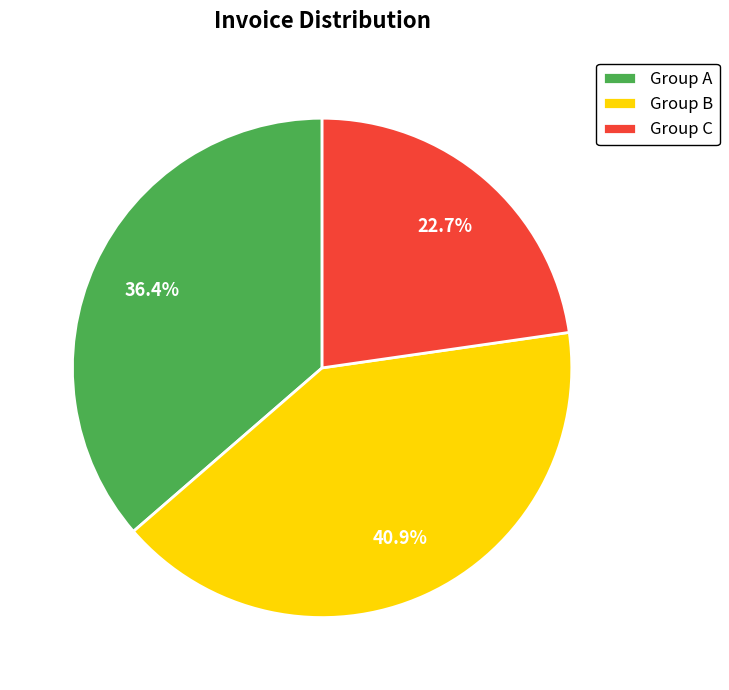

Which has a higher value, Group A or Group B?

Group B